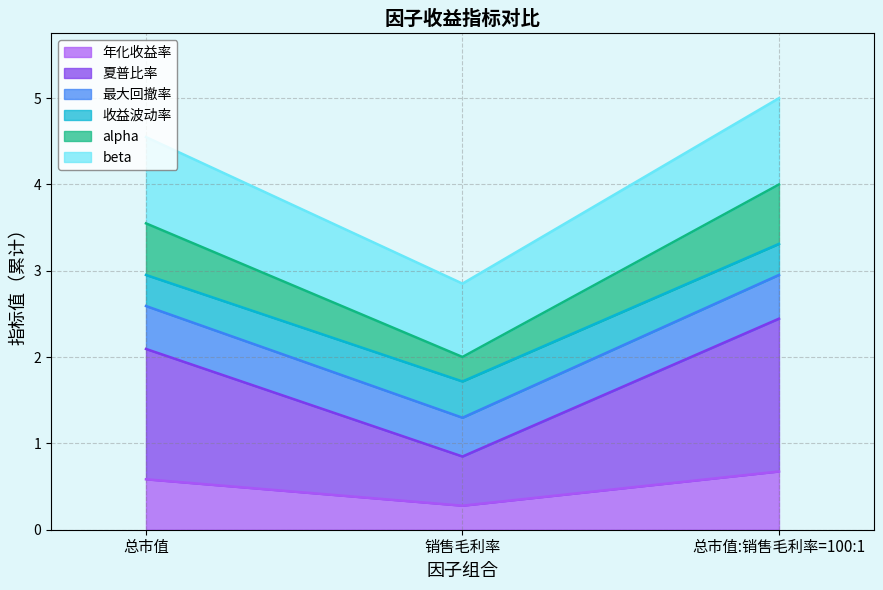

What is the label of the 1st point from the left?

总市值